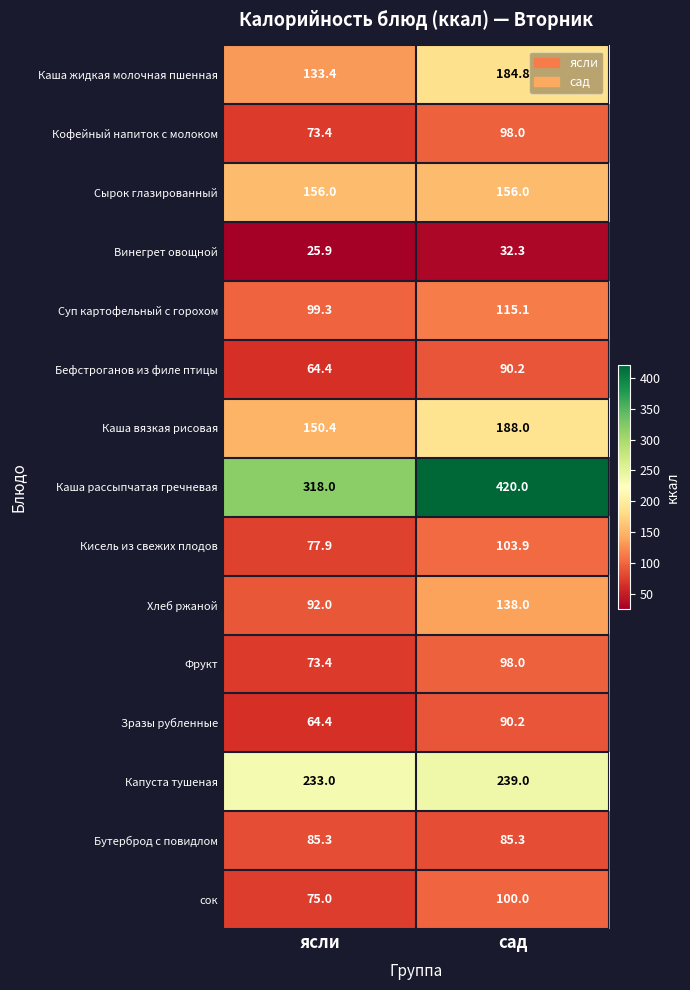

The Каша рассыпчатая гречневая series shows 102.0 at ясли. True or false?

False